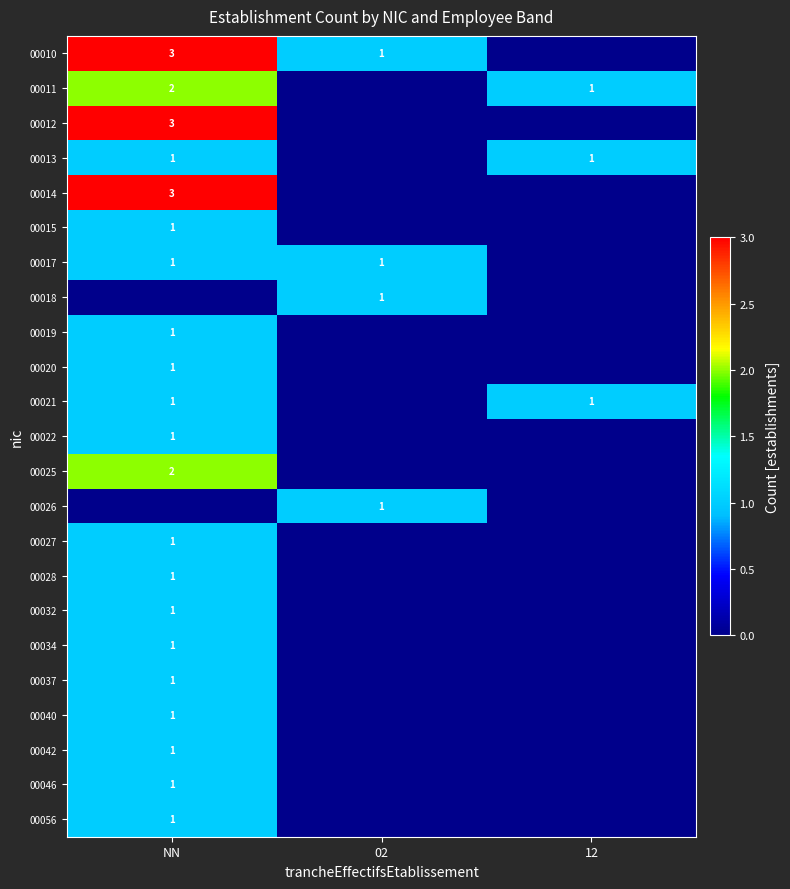

The 00027 series shows 1 at NN. True or false?

True